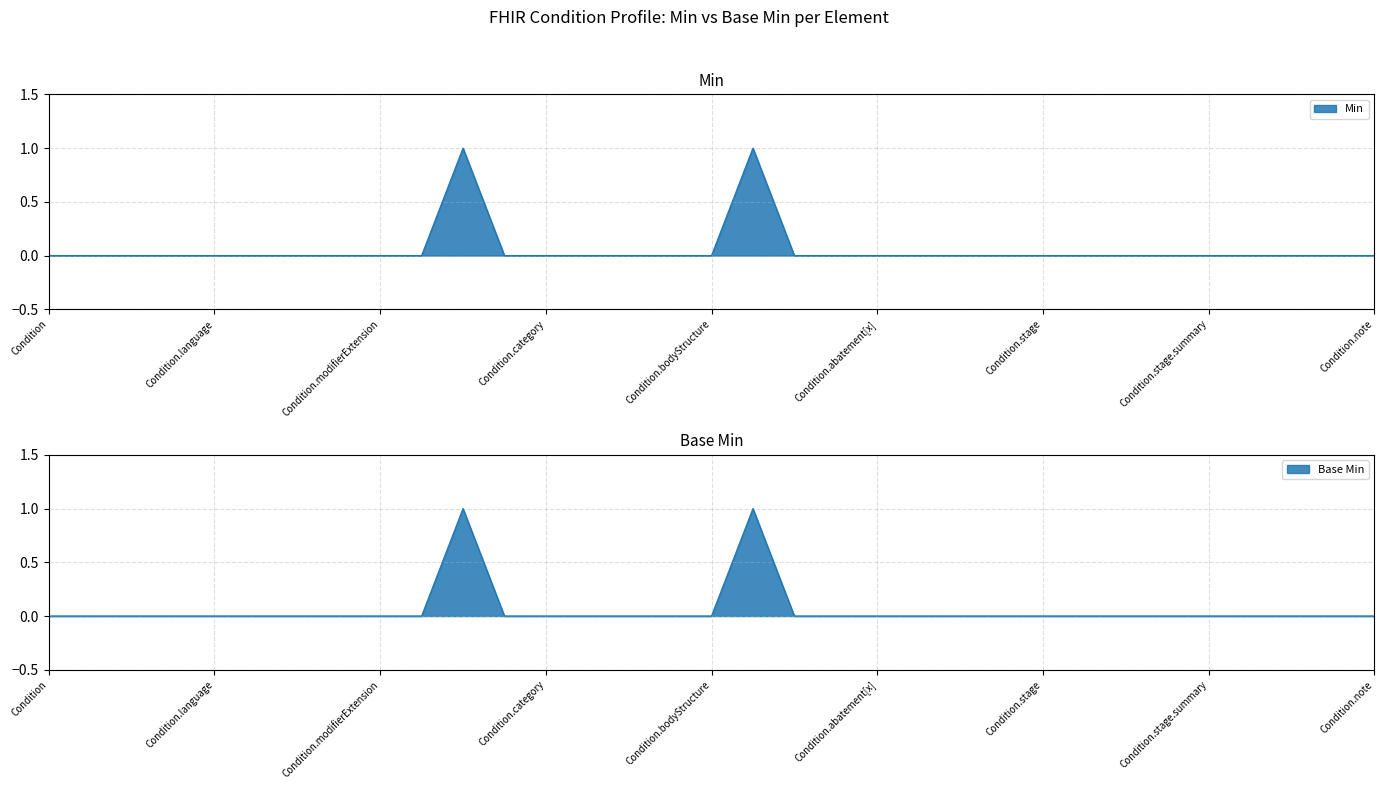

Does the chart display data point markers on the line(s)?

No